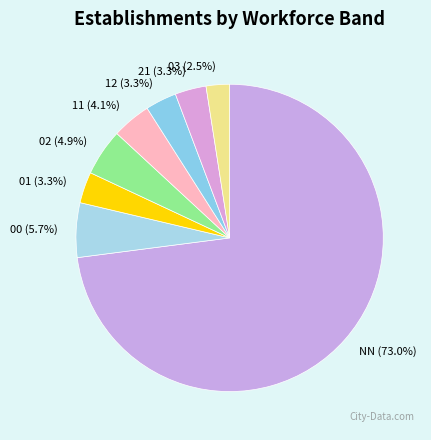

To the nearest percent, what is the difference between the 03 and 11 slice percentages?

2%